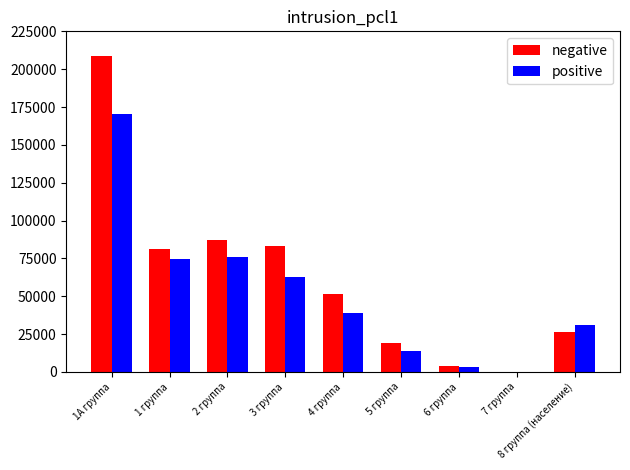

What is the greatest value displayed?

209000.0